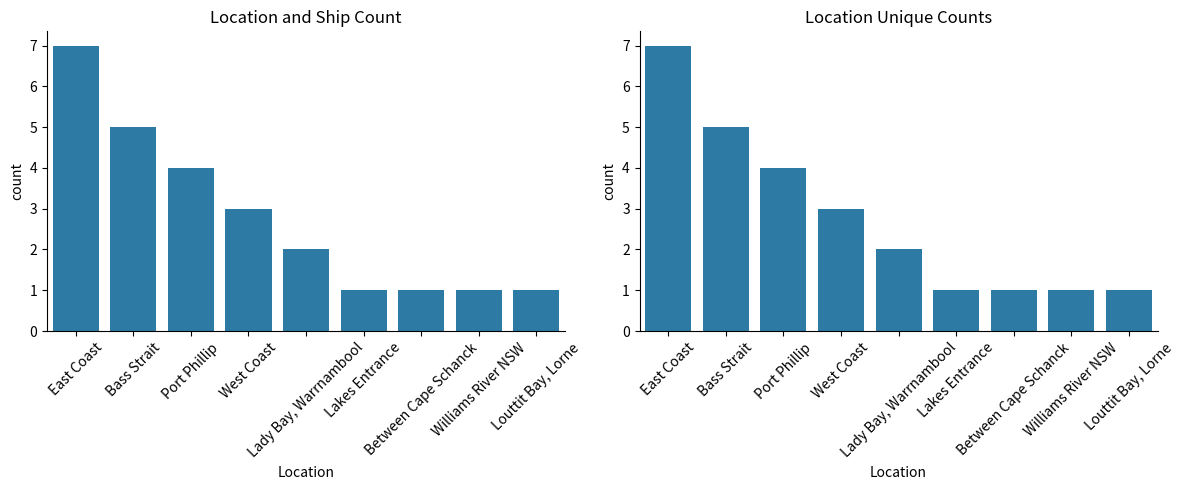

True or false: the data shows 1 at Lakes Entrance.

True